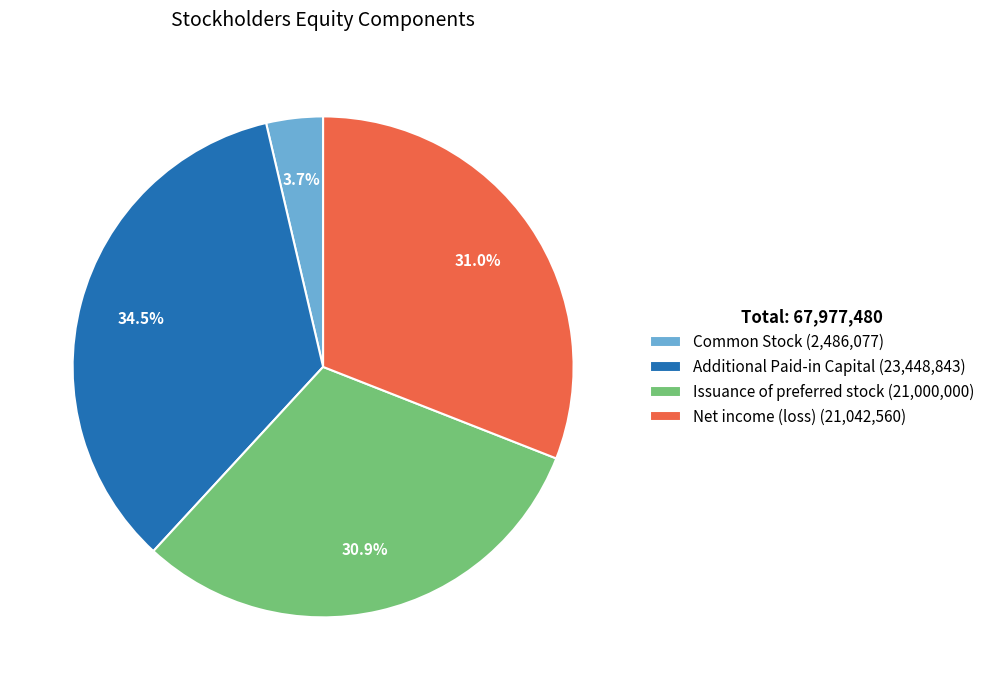

To the nearest percent, what is the difference between the largest and smallest slice percentages?

31%